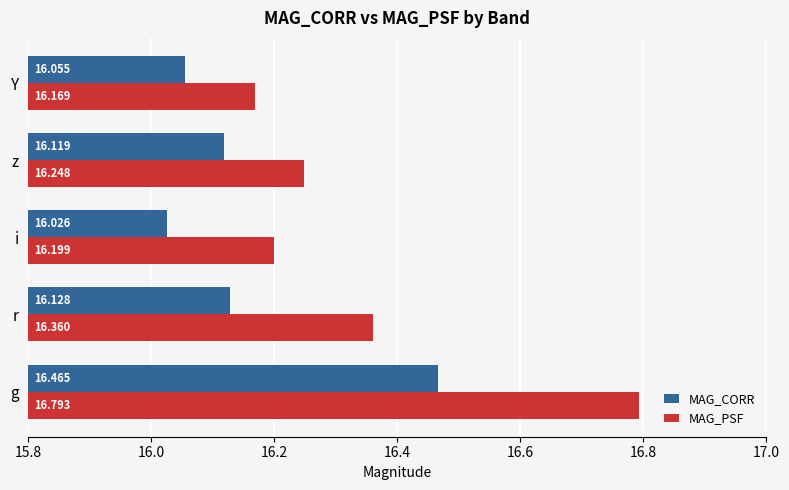

Rank the series by their maximum value, from lowest to highest.

MAG_CORR, MAG_PSF